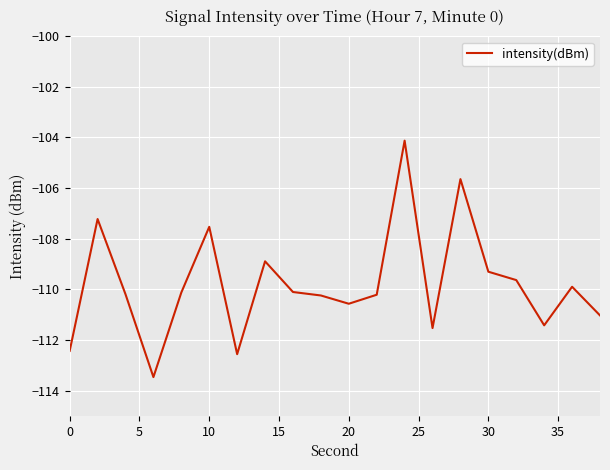

What is the greatest value displayed?

-104.1